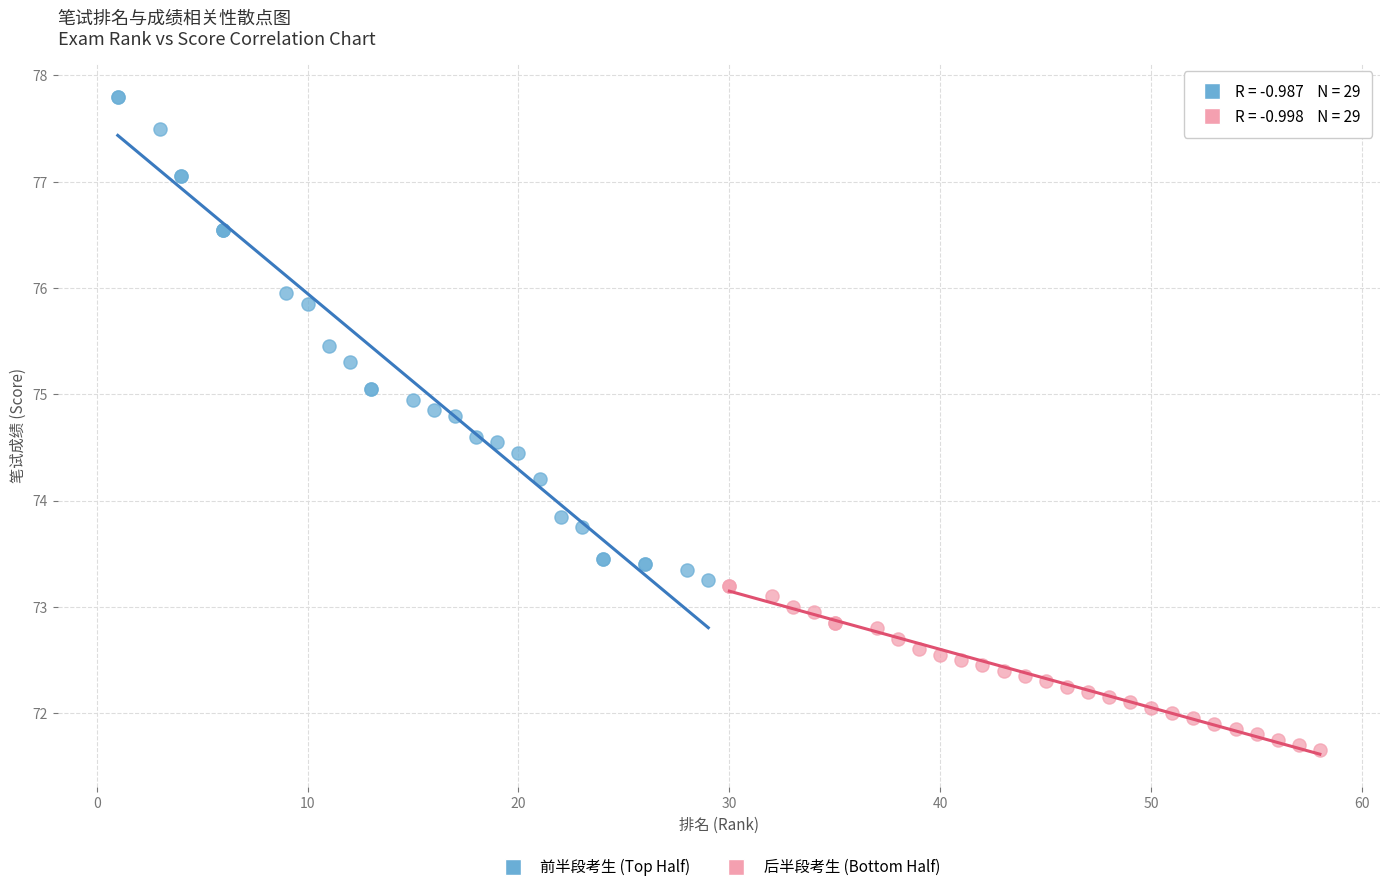

Which series reaches the minimum Y coordinate?

后半段考生 (Bottom Half)